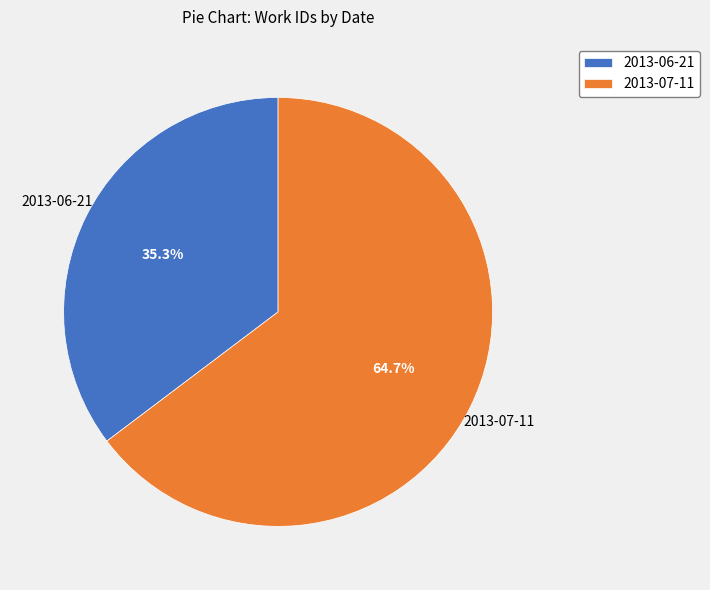

What is the ratio of the value at 2013-06-21 to the value at 2013-07-11?

0.5